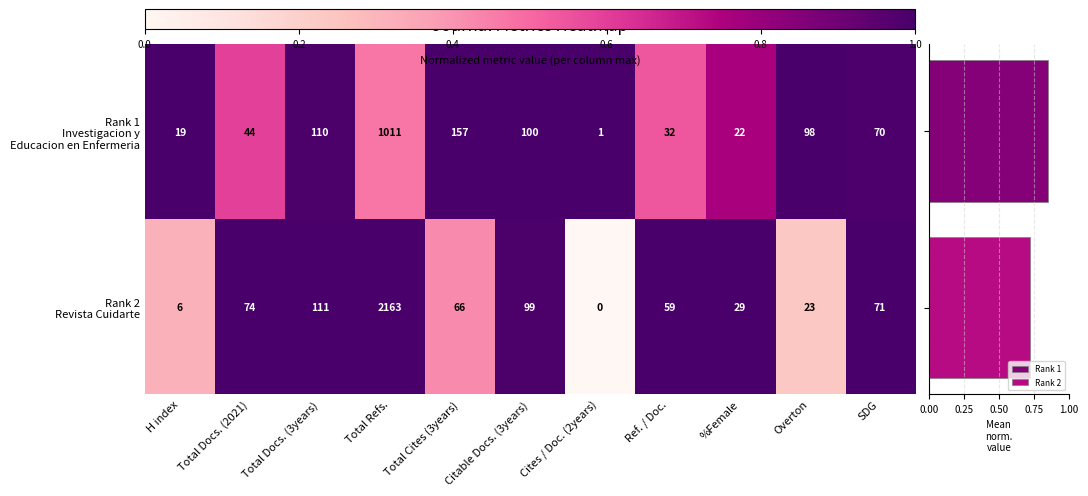

What is the difference between the maximum and minimum values in the Rank 2 Revista Cuidarte series?

1.0